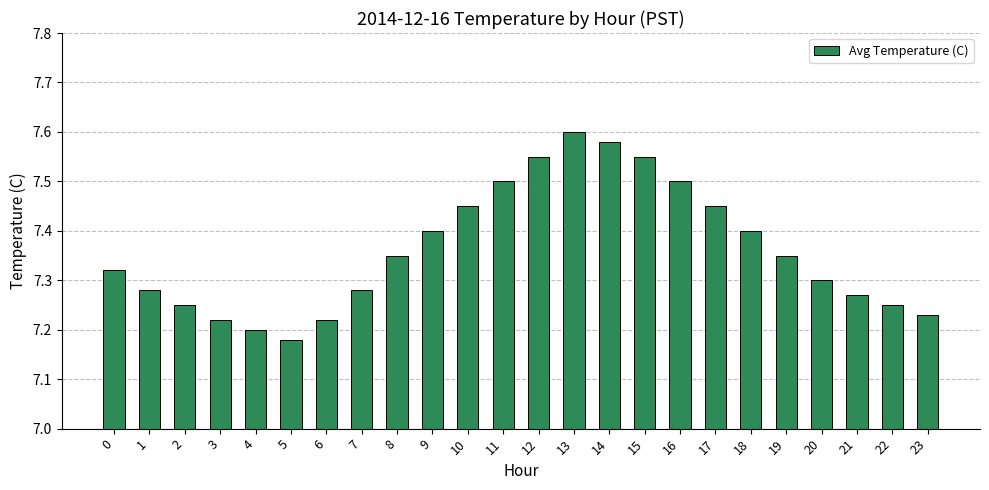

Which category has the highest value across all series?

13